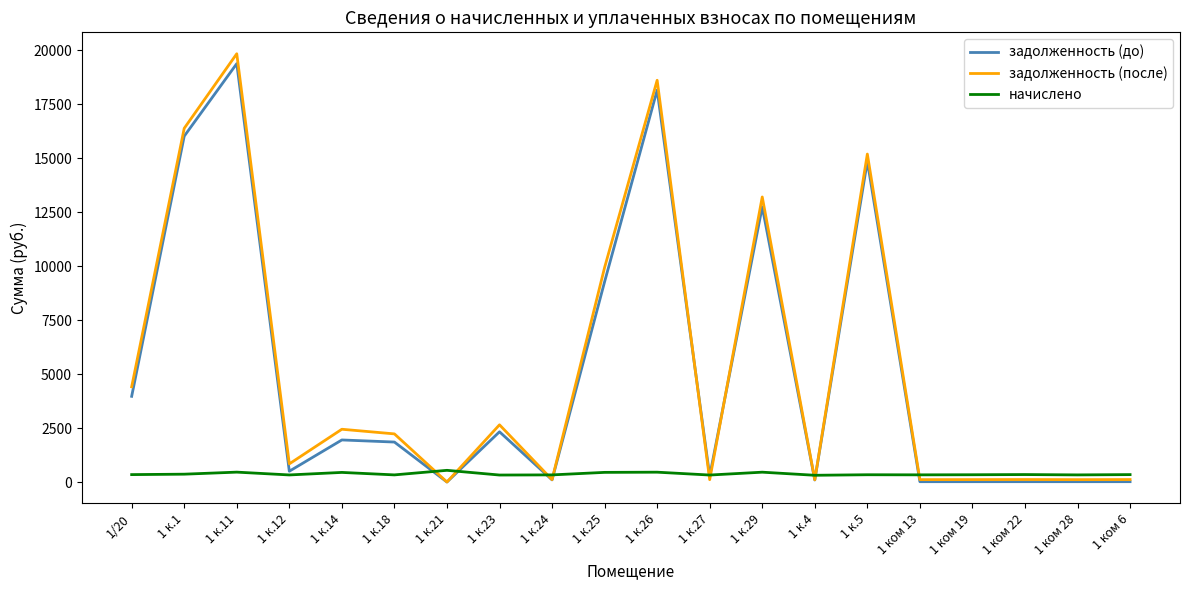

Between 1 к.1 and 1 ком 28, which series saw the biggest shift?

задолженность (после)